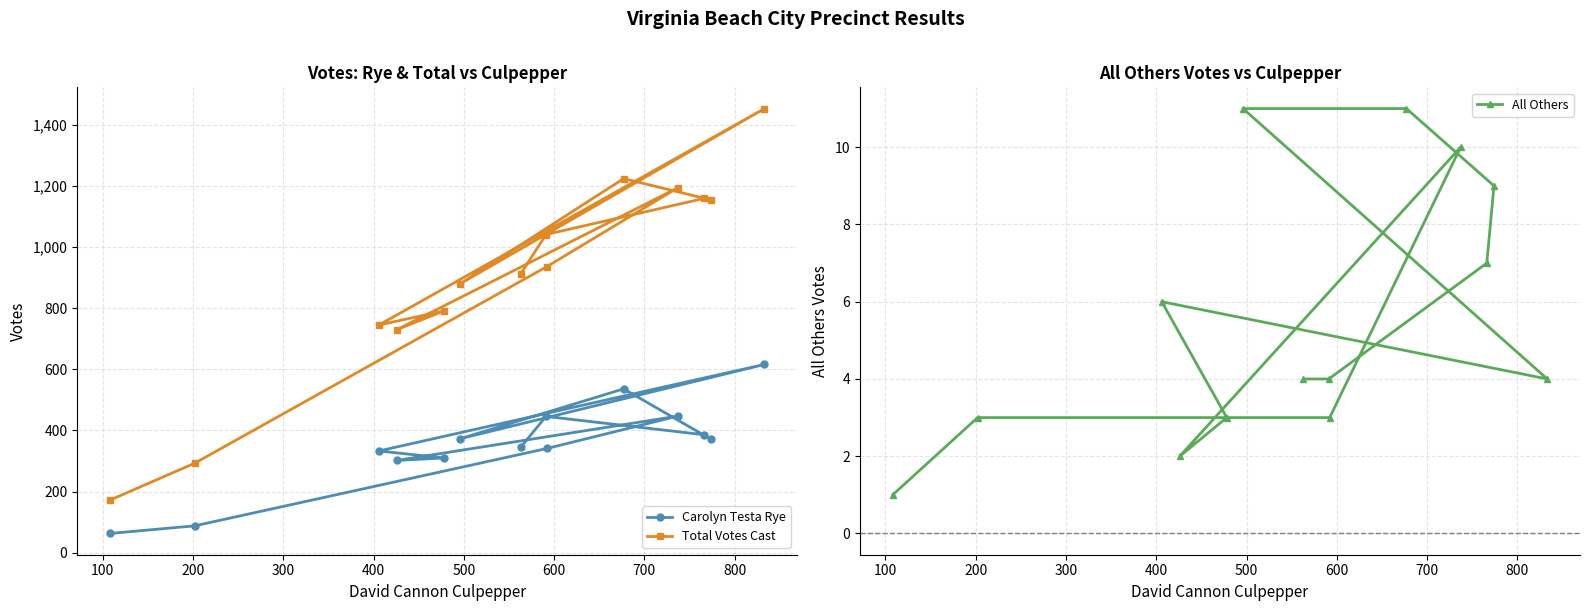

How many categories are shown in the chart?

14